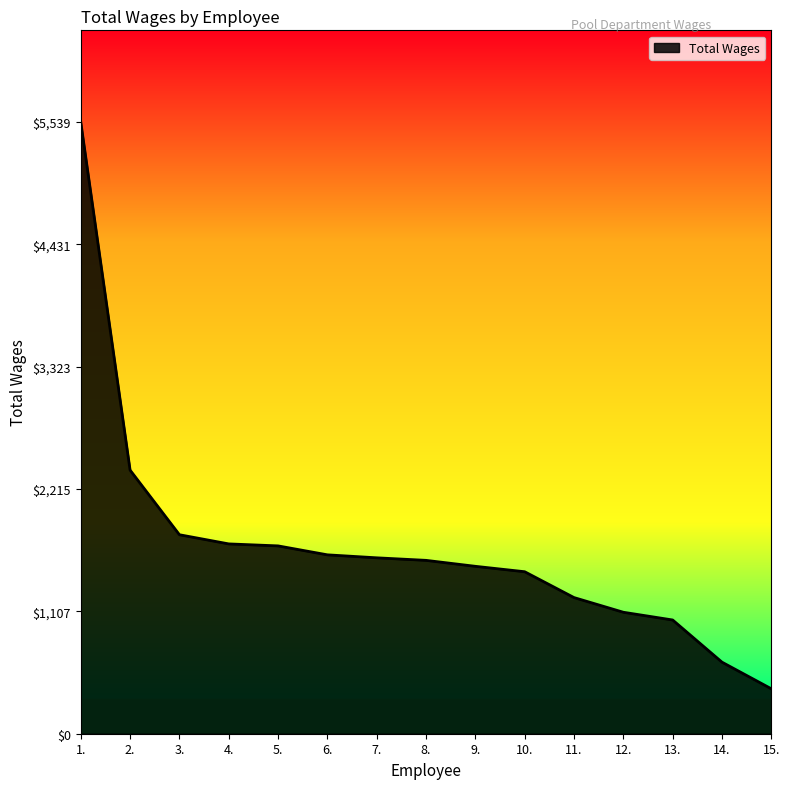

What is the approximate value at 2., to the nearest 10?

2390